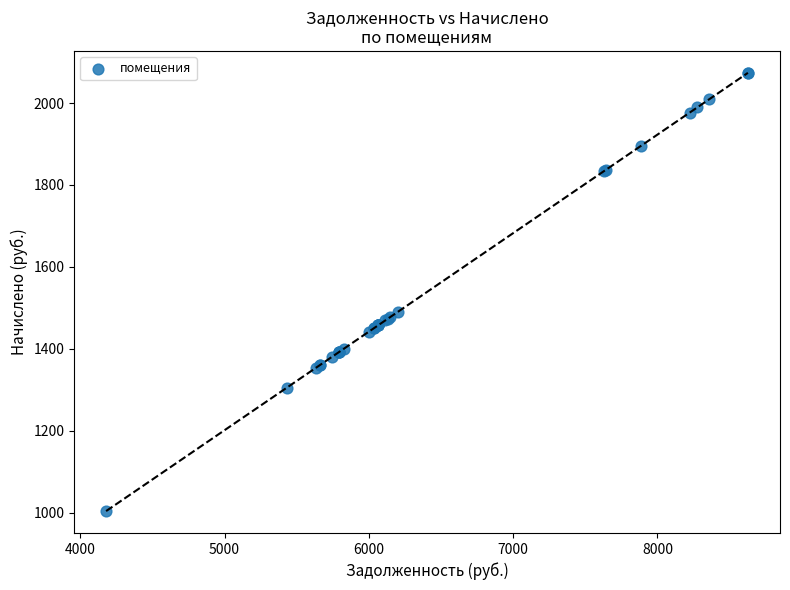

What Y value in the scatter plot is closest to 1539?

1490.4